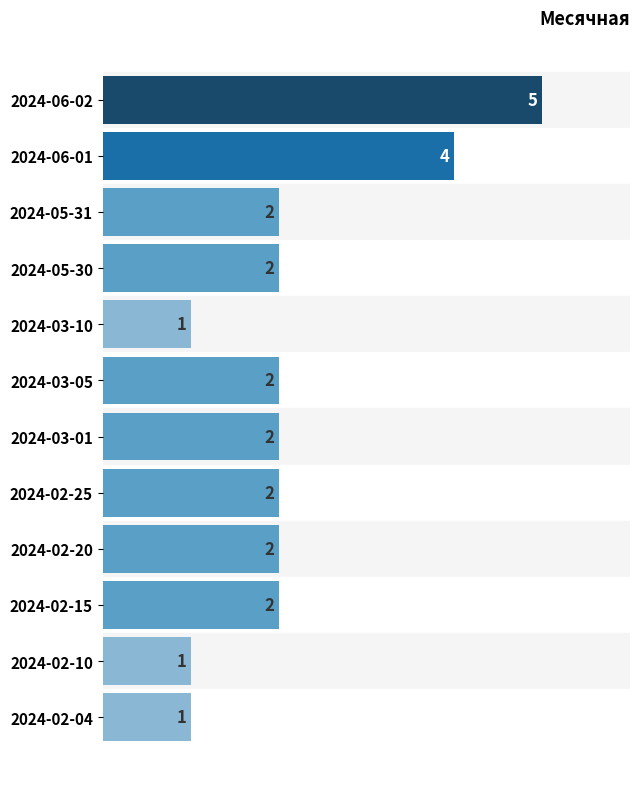

How many bars are there in total?

12